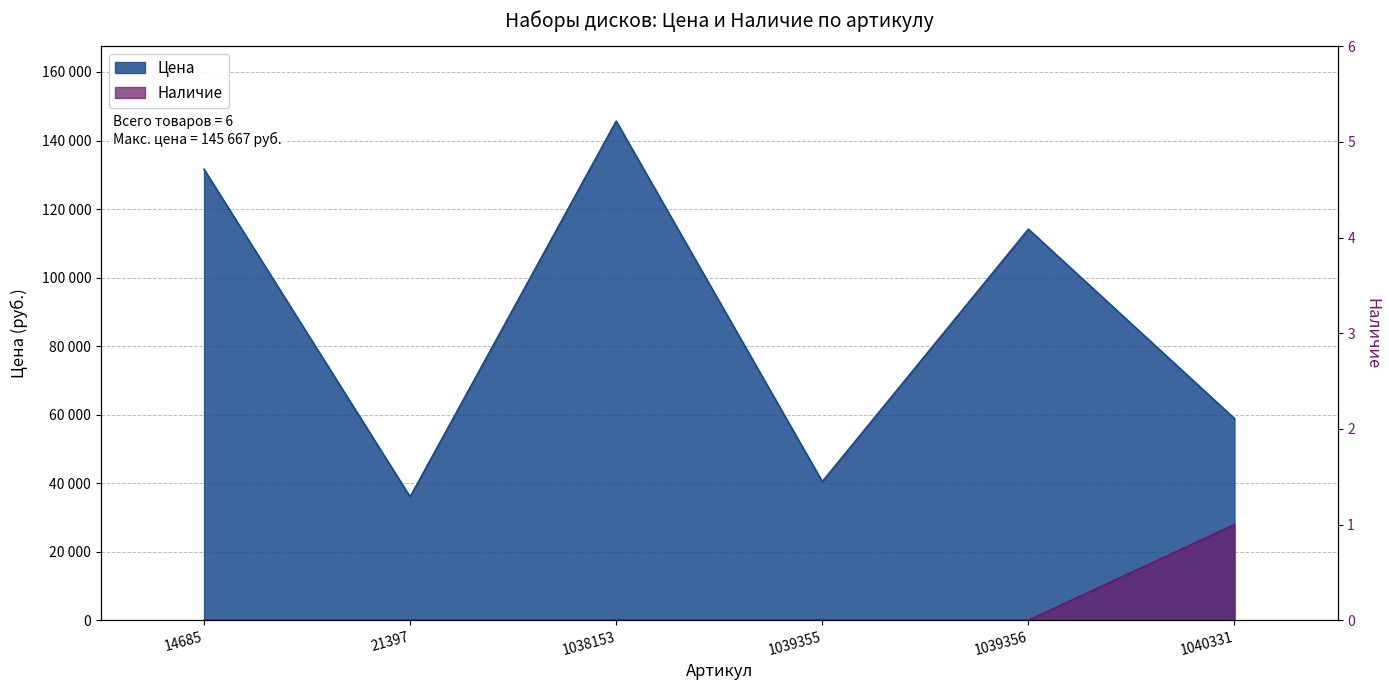

True or false: Наличие and Цена cross at least once.

False